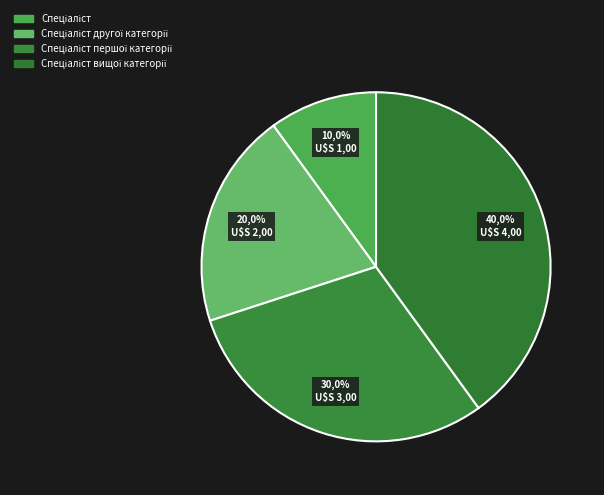

To the nearest percent, what is the difference between the largest and smallest slice percentages?

30%